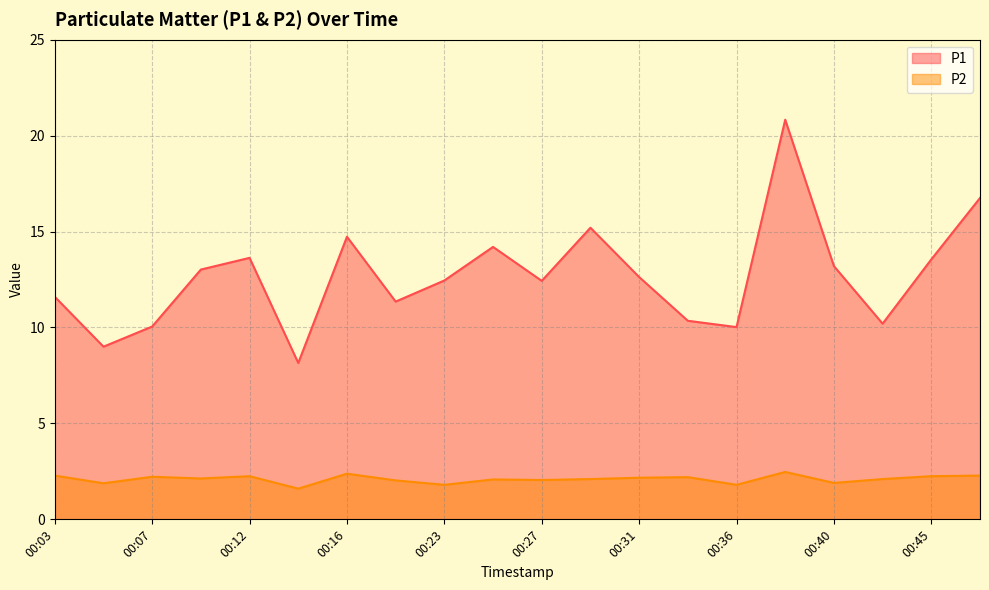

At which label is P2 closest to 2?

00:18